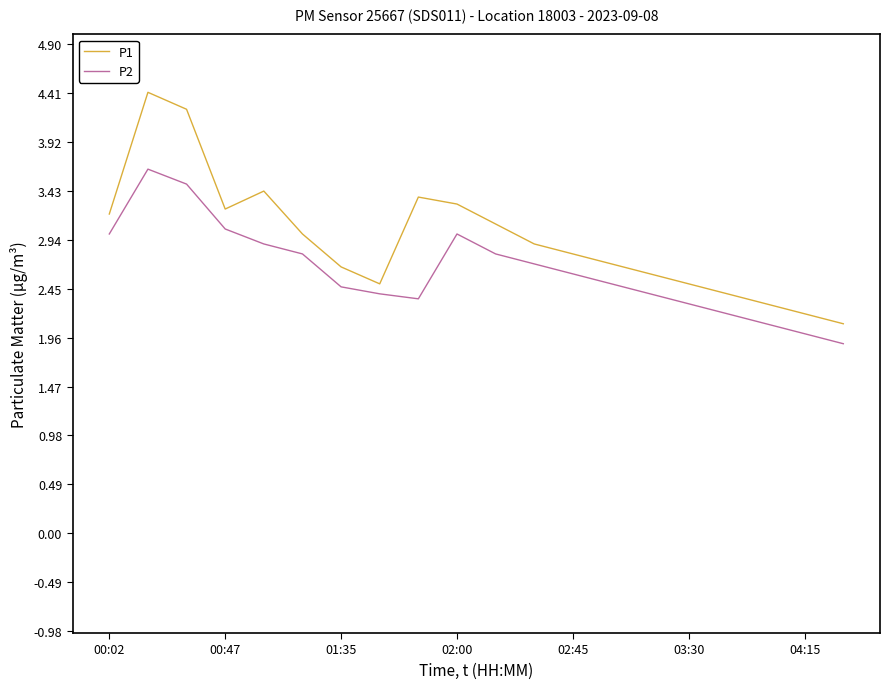

True or false: P1 and P2 intersect in this chart.

False